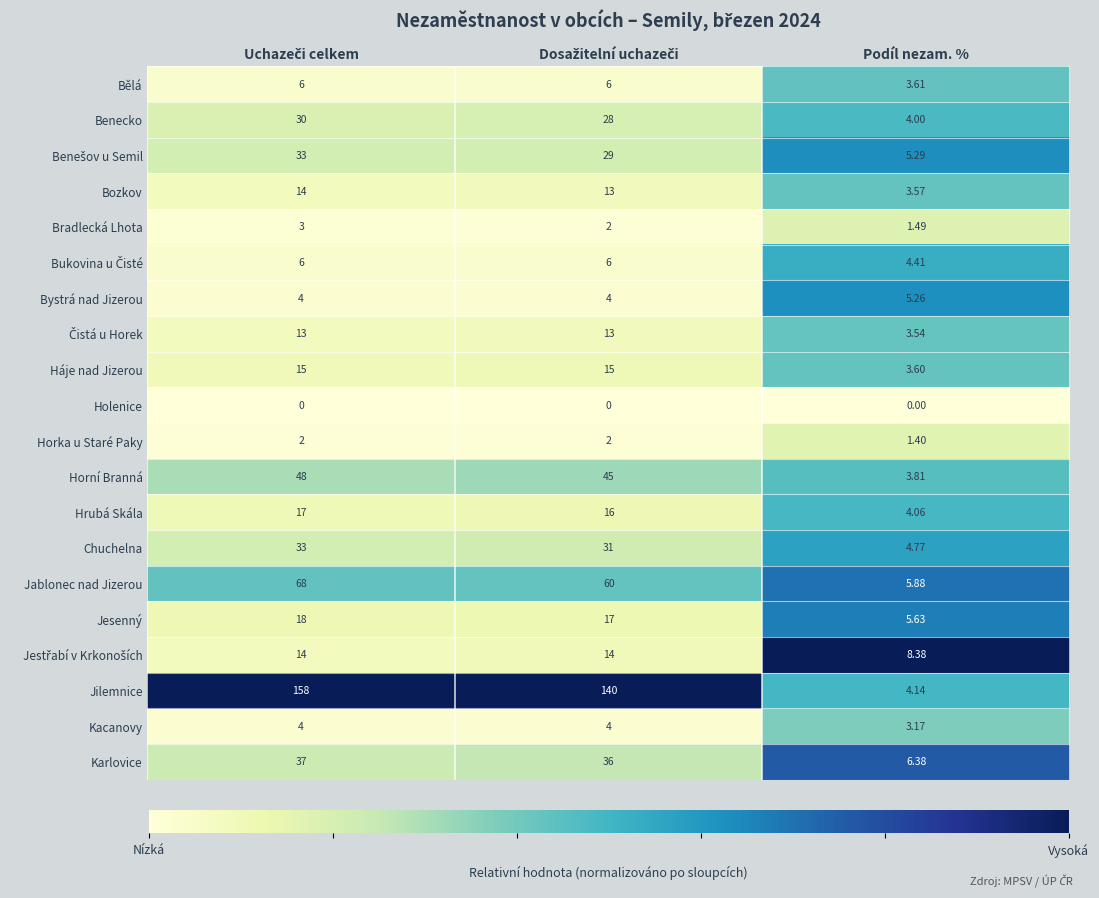

Which series has the largest total across all categories?

Jilemnice